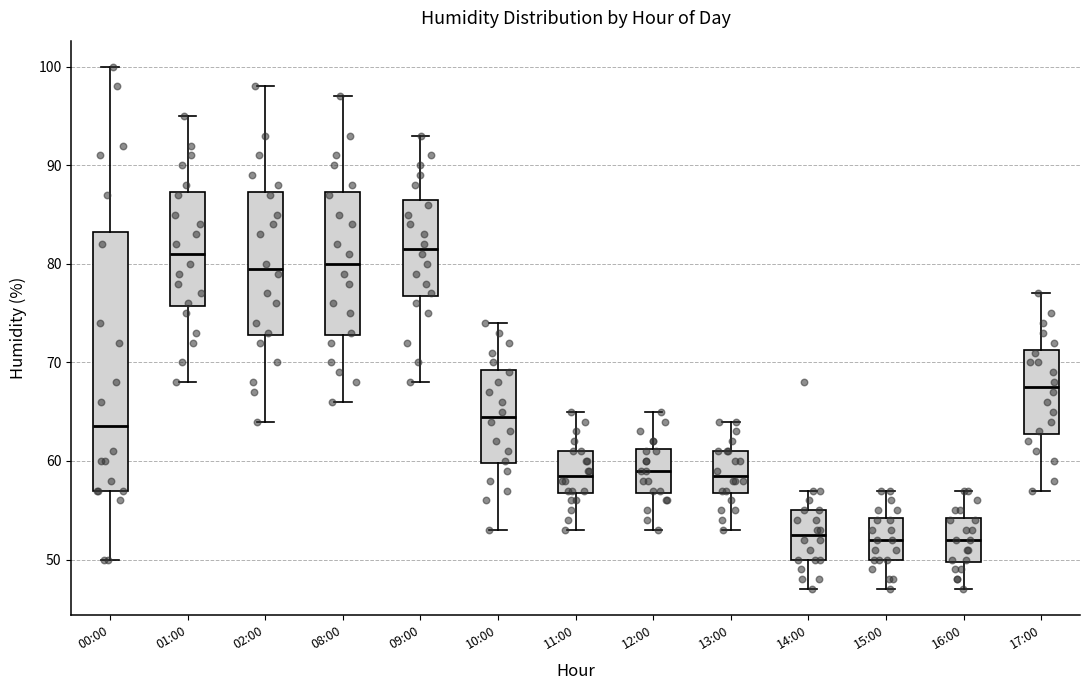

Reading left to right, read every box against the y-axis: the position of its median line, the range the box covers, and the ends of its whiskers. The values are not printed on the chart, so give them approximately, as read against the axis.

00:00: median 64, box 57 to 83, whiskers 50 to 100
01:00: median 81, box 76 to 87, whiskers 68 to 95
02:00: median 80, box 73 to 87, whiskers 64 to 98
08:00: median 80, box 73 to 87, whiskers 66 to 97
09:00: median 82, box 77 to 87, whiskers 68 to 93
10:00: median 65, box 60 to 69, whiskers 53 to 74
11:00: median 59, box 57 to 61, whiskers 53 to 65
12:00: median 59, box 57 to 61, whiskers 53 to 65
13:00: median 59, box 57 to 61, whiskers 53 to 64
14:00: median 53, box 50 to 55, whiskers 47 to 57
15:00: median 52, box 50 to 54, whiskers 47 to 57
16:00: median 52, box 50 to 54, whiskers 47 to 57
17:00: median 68, box 63 to 71, whiskers 57 to 77